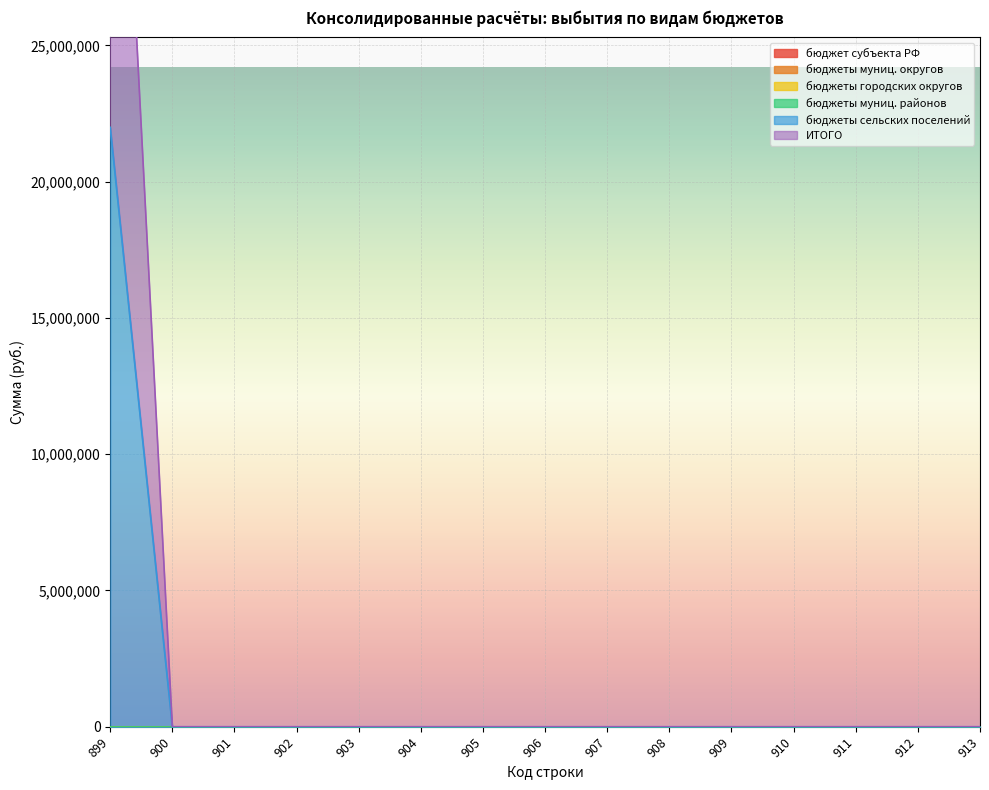

Rank the series by their maximum value, from lowest to highest.

бюджет субъекта РФ, бюджеты муниц. округов, бюджеты городских округов, бюджеты муниц. районов, бюджеты сельских поселений, ИТОГО